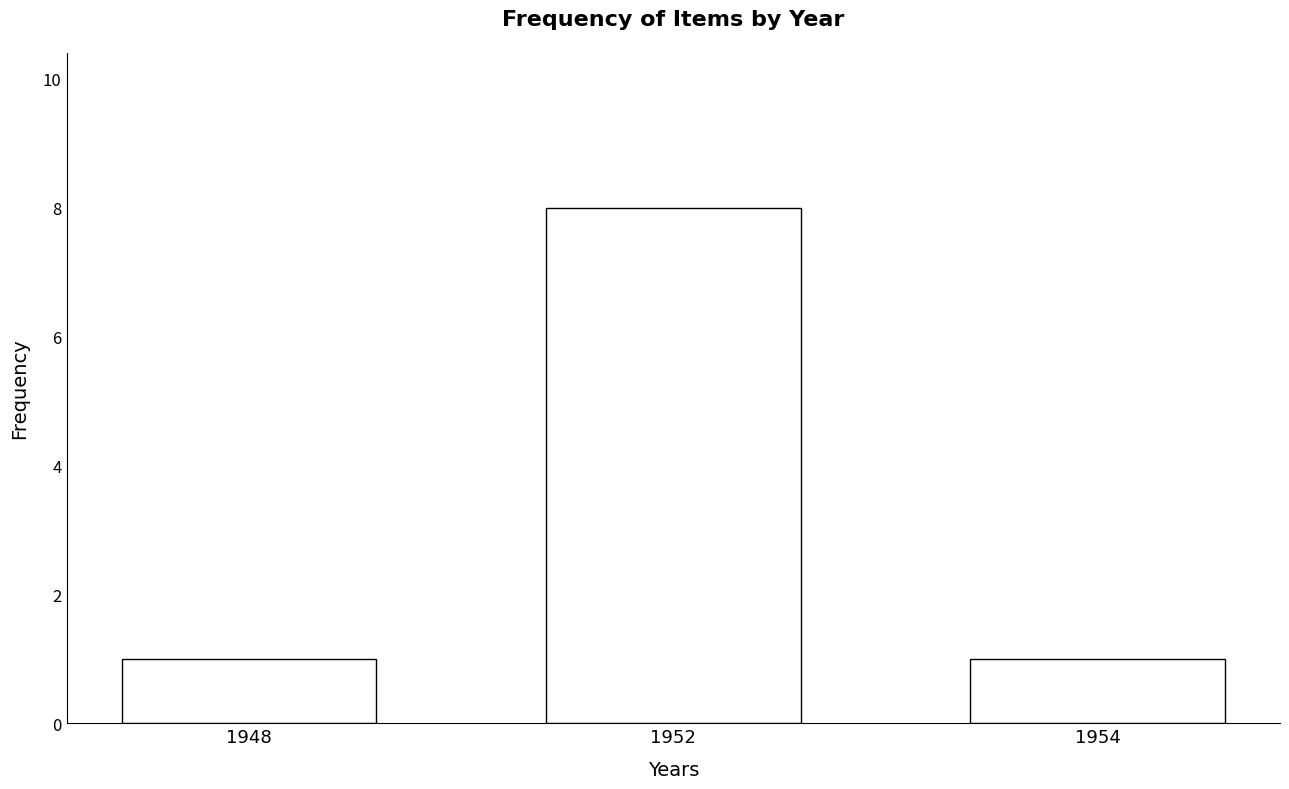

What is the sum of all values?

10